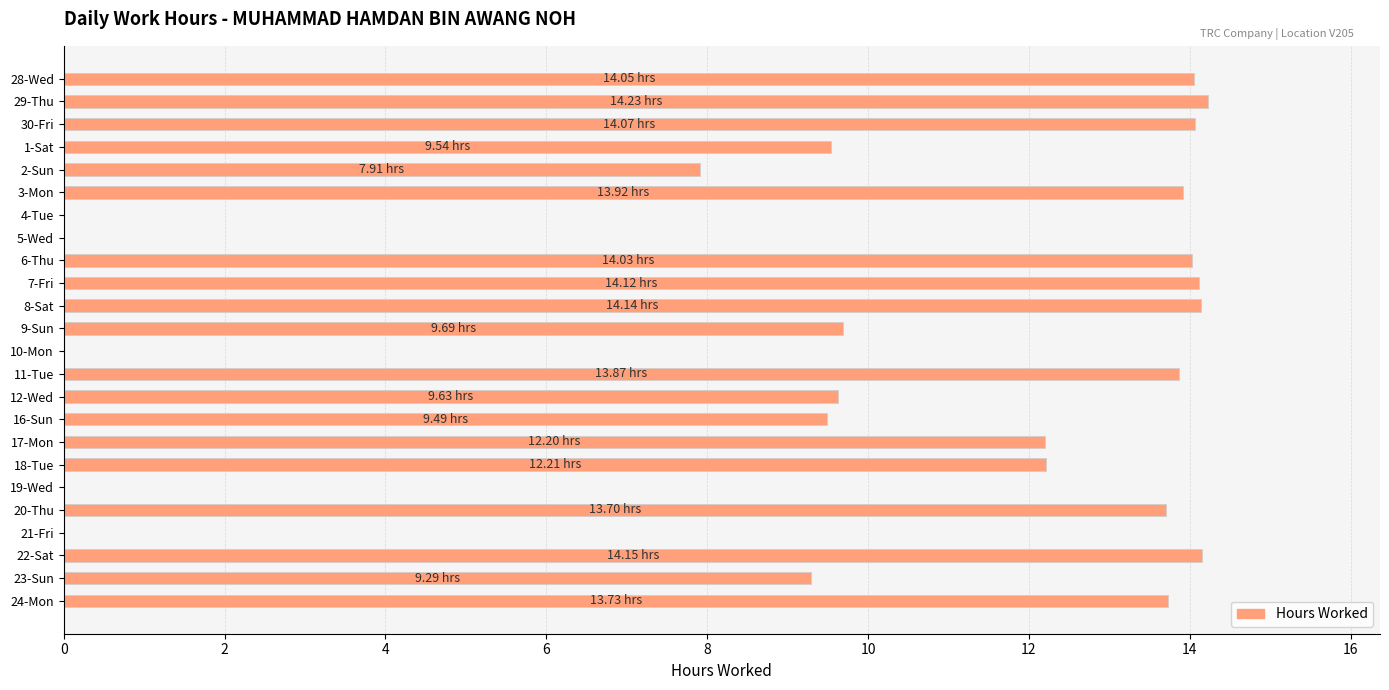

What is the sum of all values?

234.0